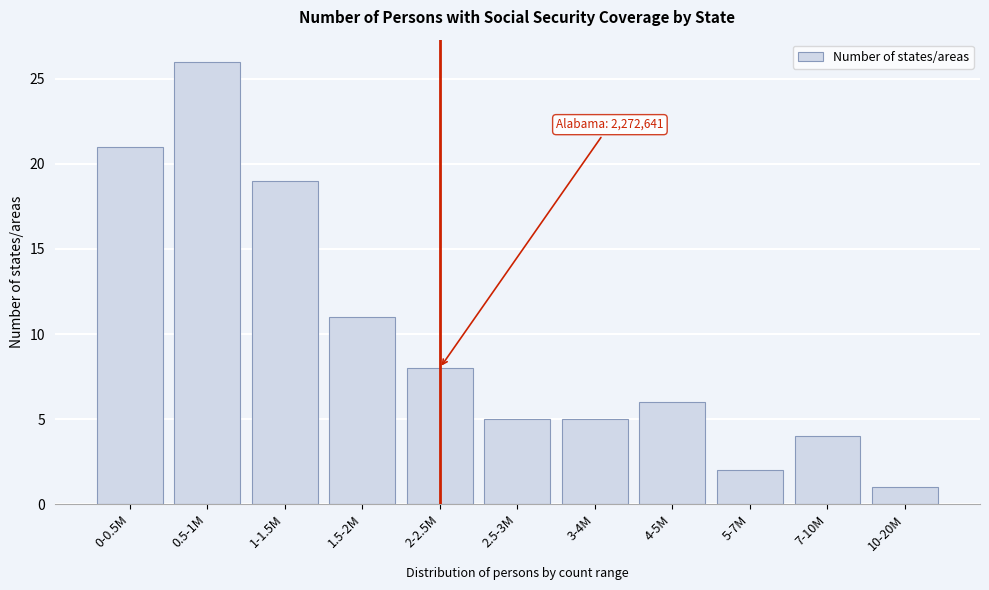

Reading right to left, list all the values displayed in this chart.

1	4	2	6	5	5	8	11	19	26	21